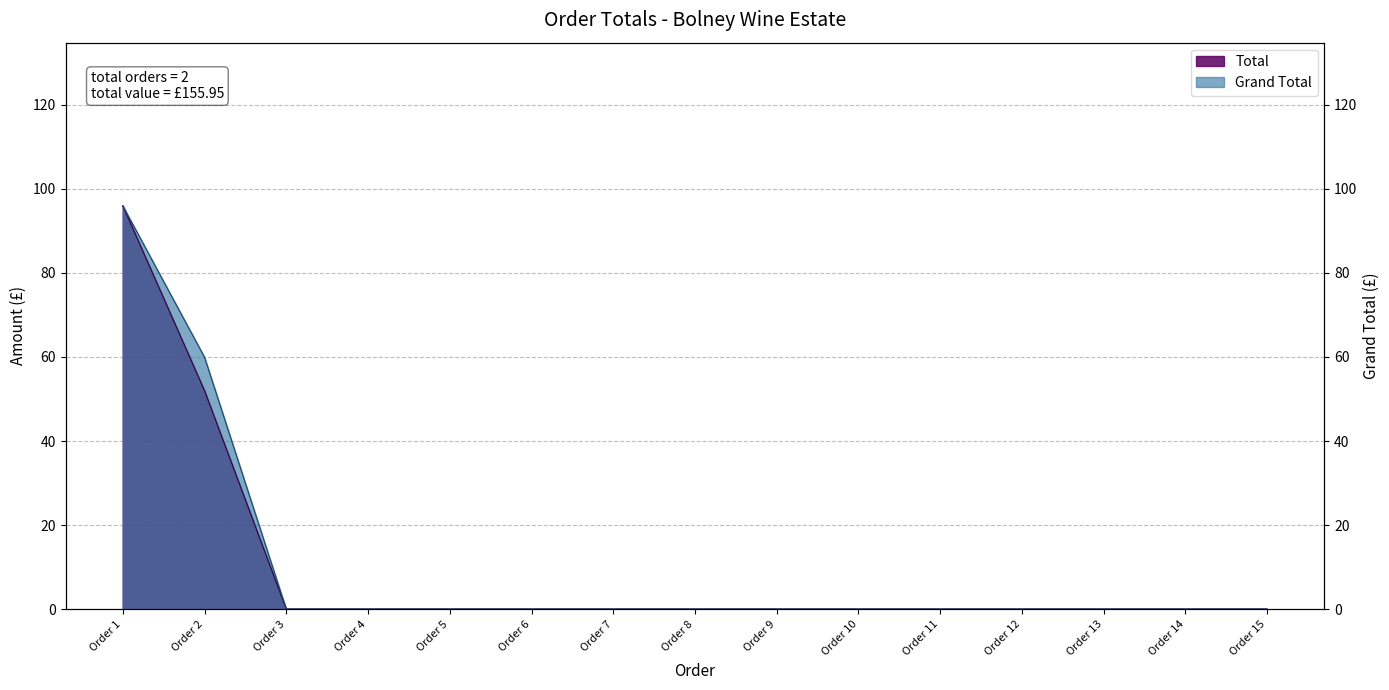

The value of Total at Order 1 is 96.0. True or false?

True